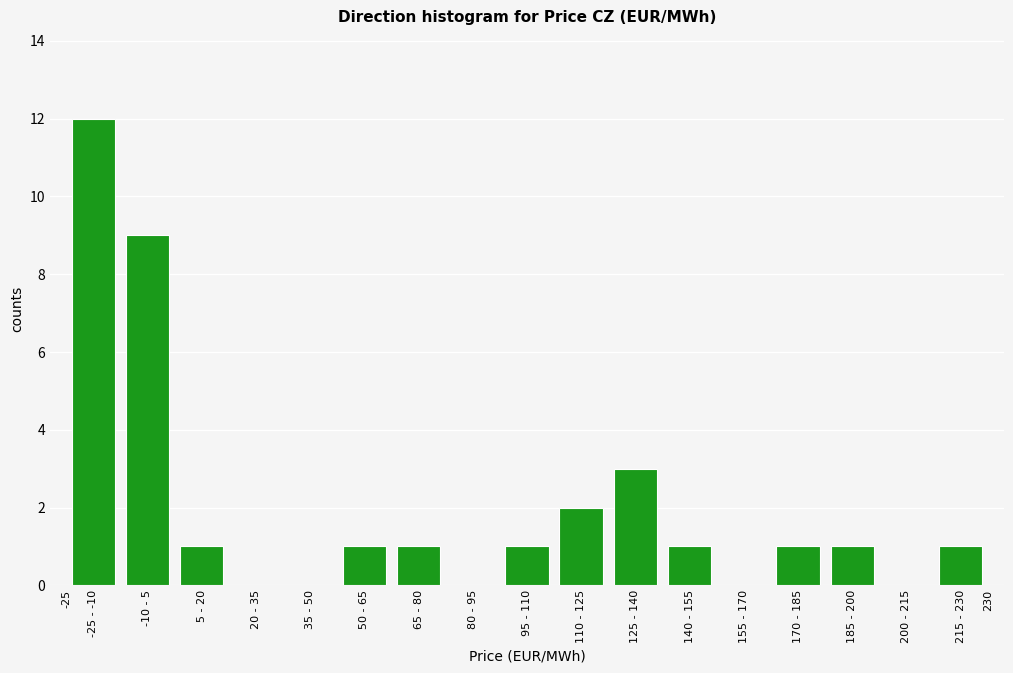

Reading right to left, extract all data points from this chart.

215 - 230=1	200 - 215=0	185 - 200=1	170 - 185=1	155 - 170=0	140 - 155=1	125 - 140=3	110 - 125=2	95 - 110=1	80 - 95=0	65 - 80=1	50 - 65=1	35 - 50=0	20 - 35=0	5 - 20=1	-10 - 5=9	-25 - -10=12